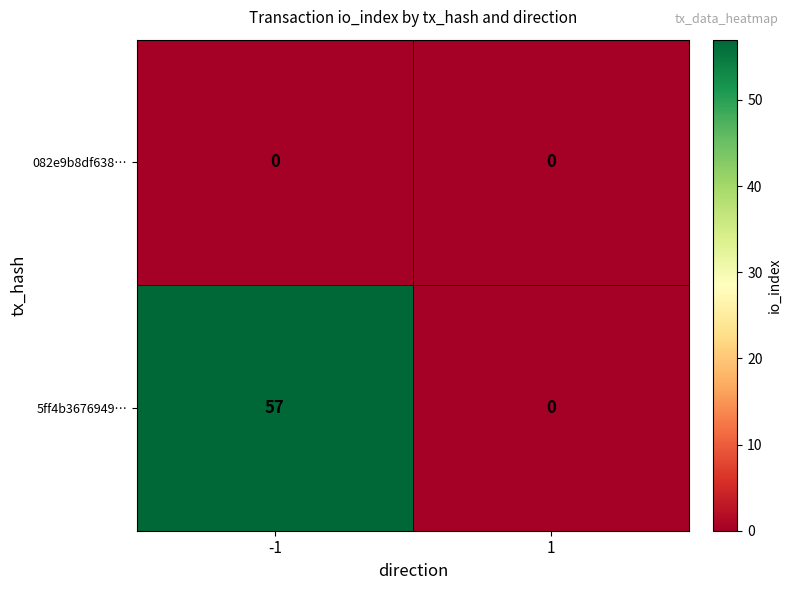

Is it true that 5ff4b3676949… equals 22 at -1?

False